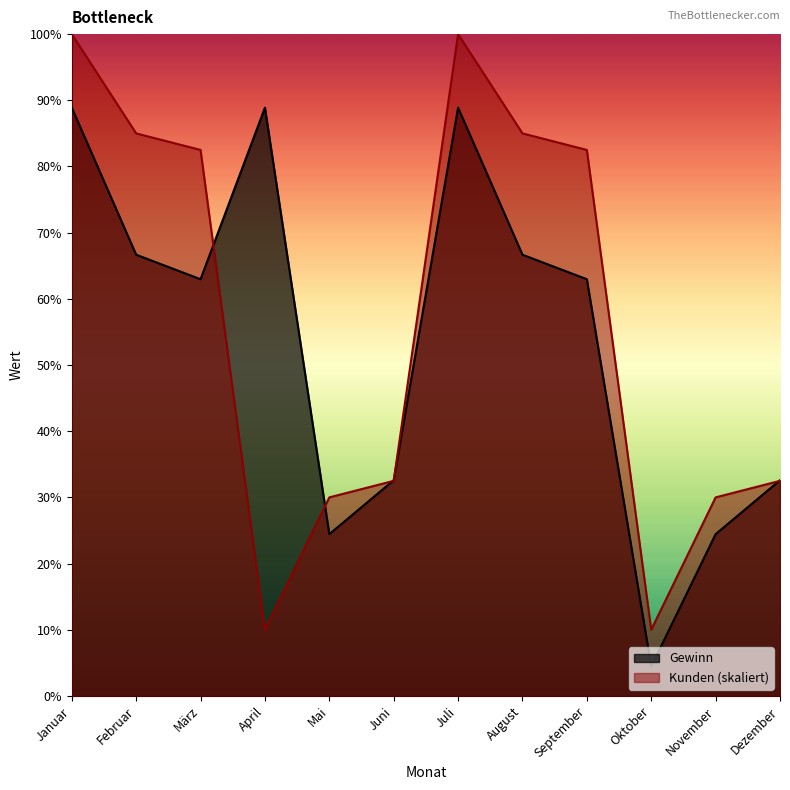

How many data points in Kunden are above 111375?

4